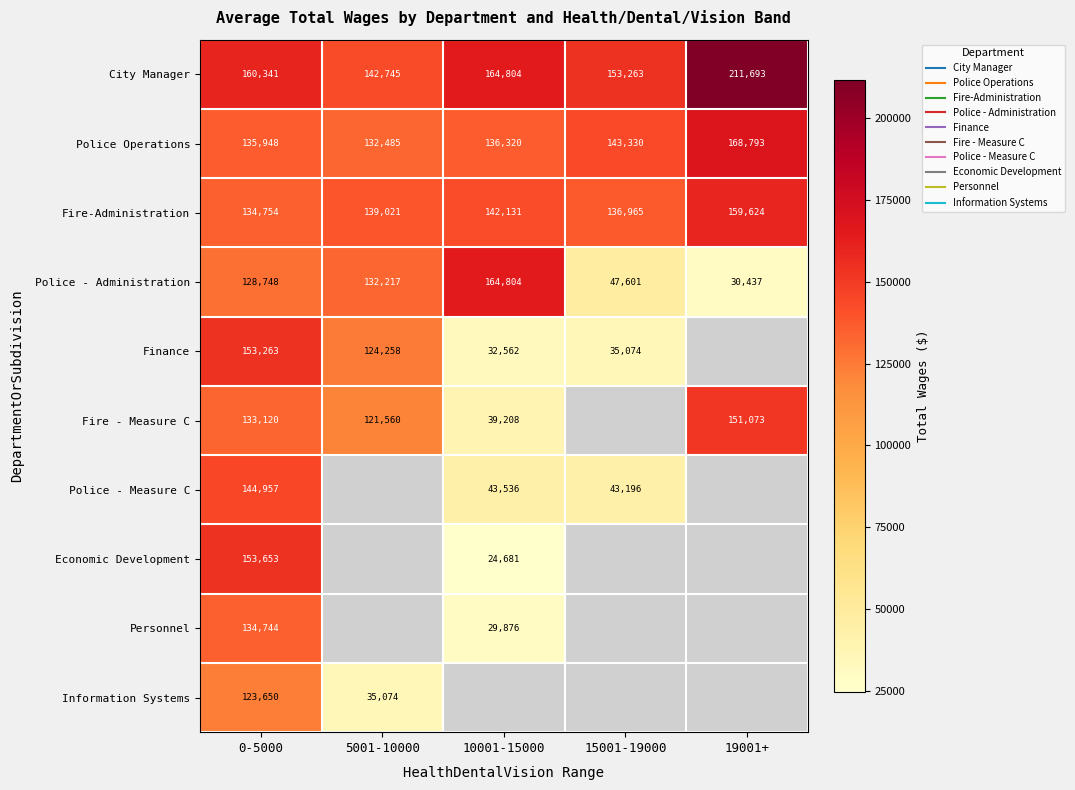

What is the spread (max minus min) of values at 10001-15000?

140123.0